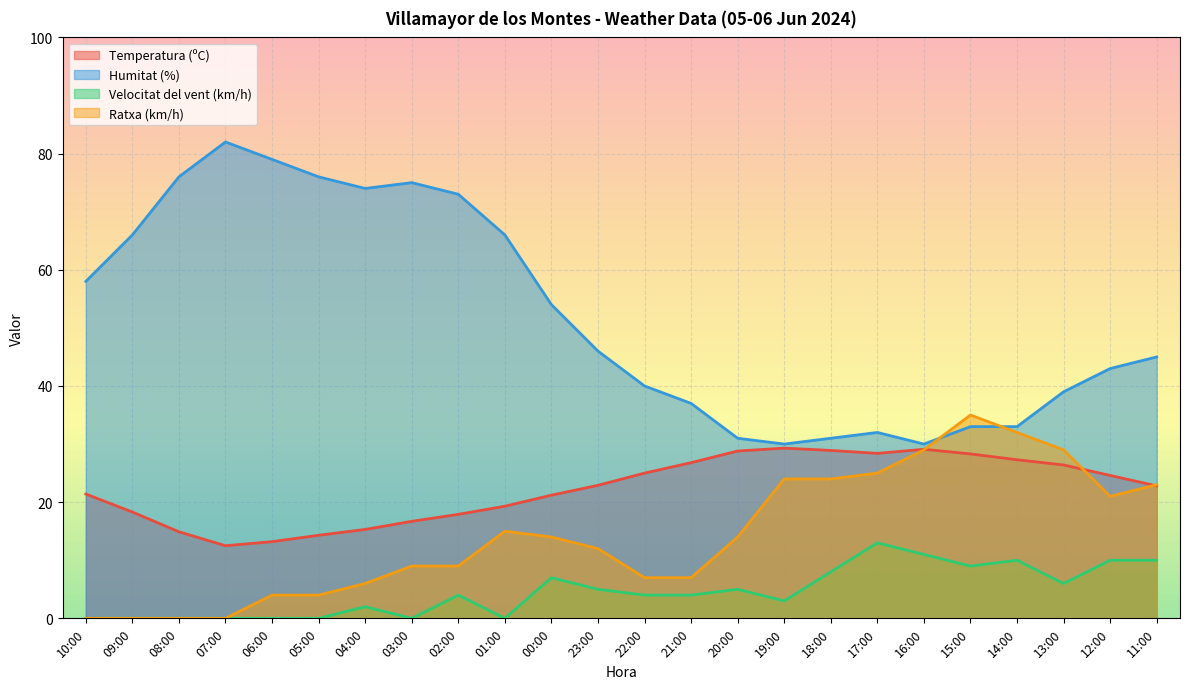

What is the difference between the maximum and minimum values in the Temperatura (ºC) series?

16.8